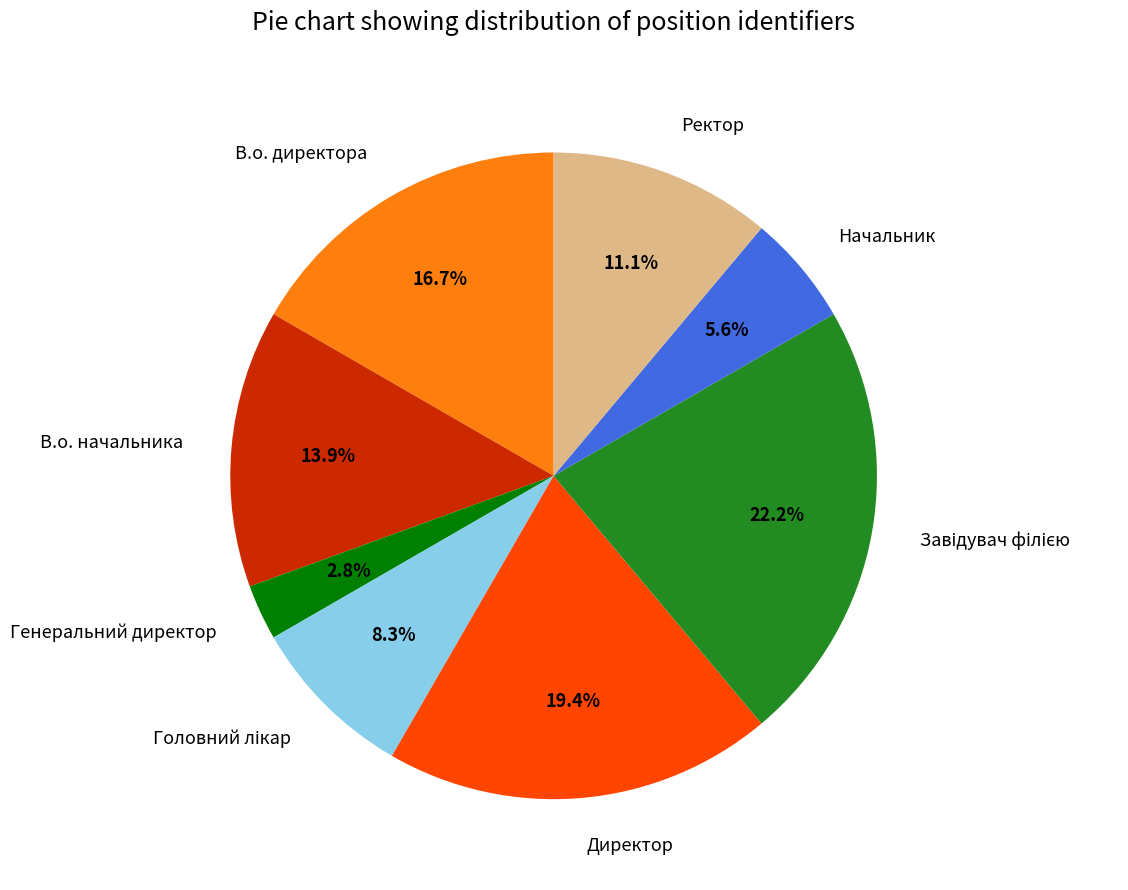

Is the sum of В.о. начальника and В.о. директора greater than half?

No